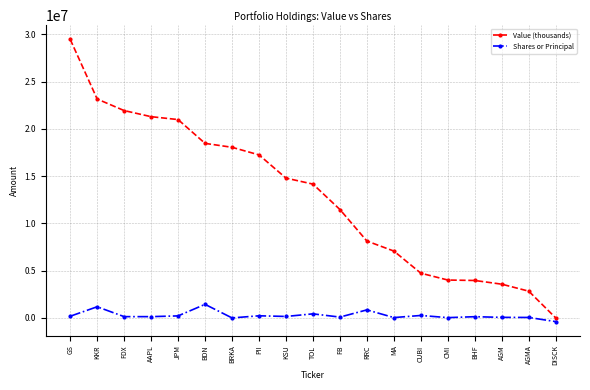

What is the minimum value for Shares or Principal?

-390000